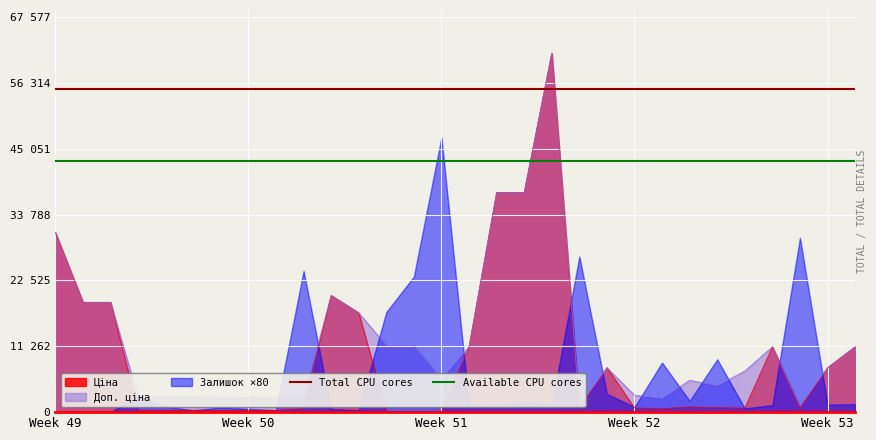

Which series has the largest total across all categories?

Total CPU cores